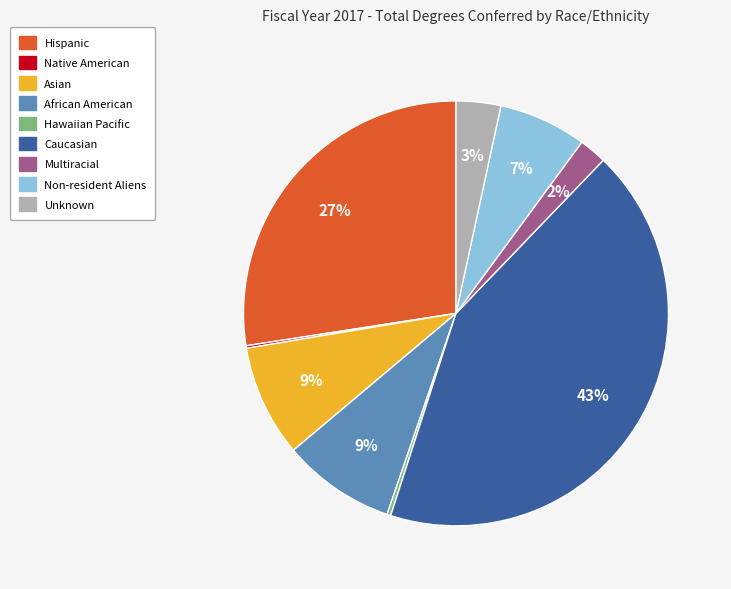

Is the sum of Non-resident Aliens and Hispanic greater than half?

No